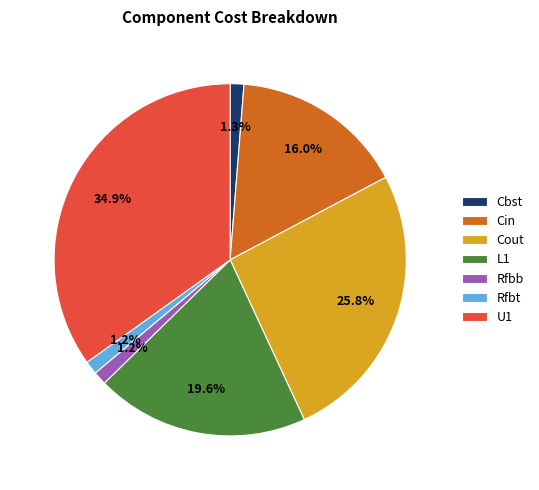

Is there a majority slice in this chart?

No